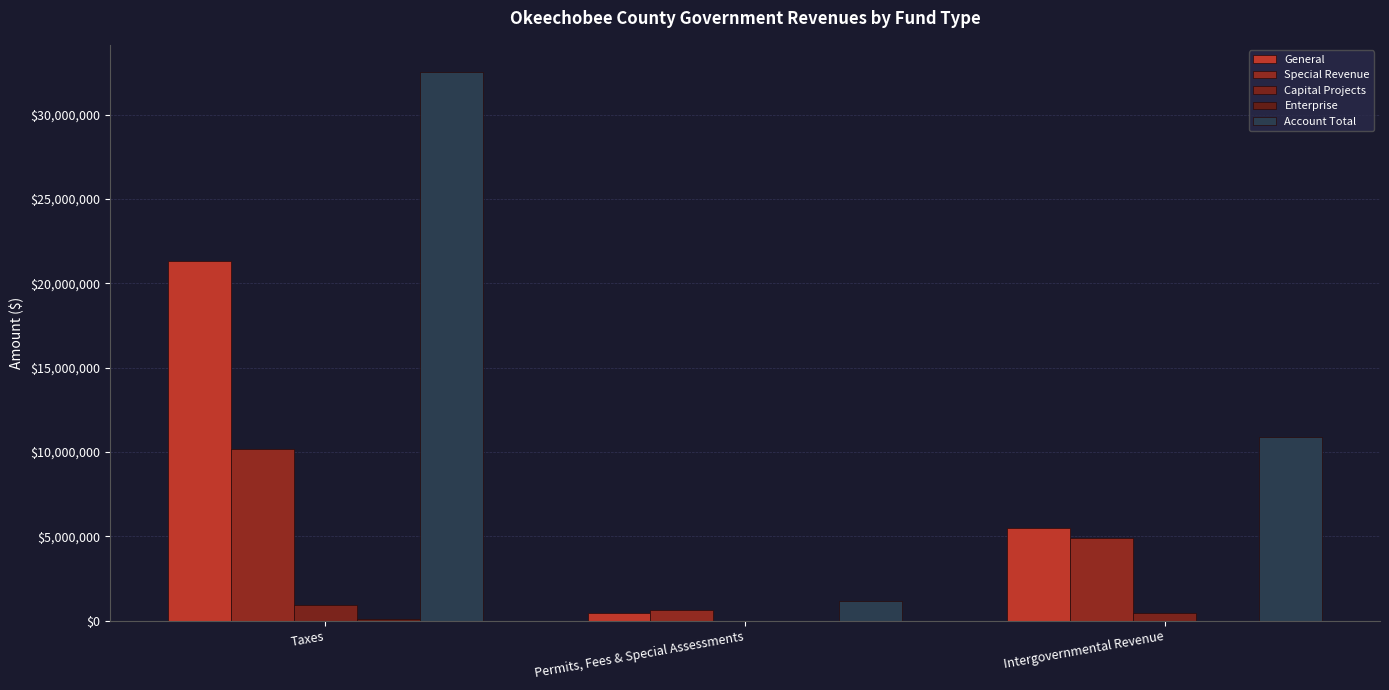

What is the spread (max minus min) of values at Taxes?

32432058